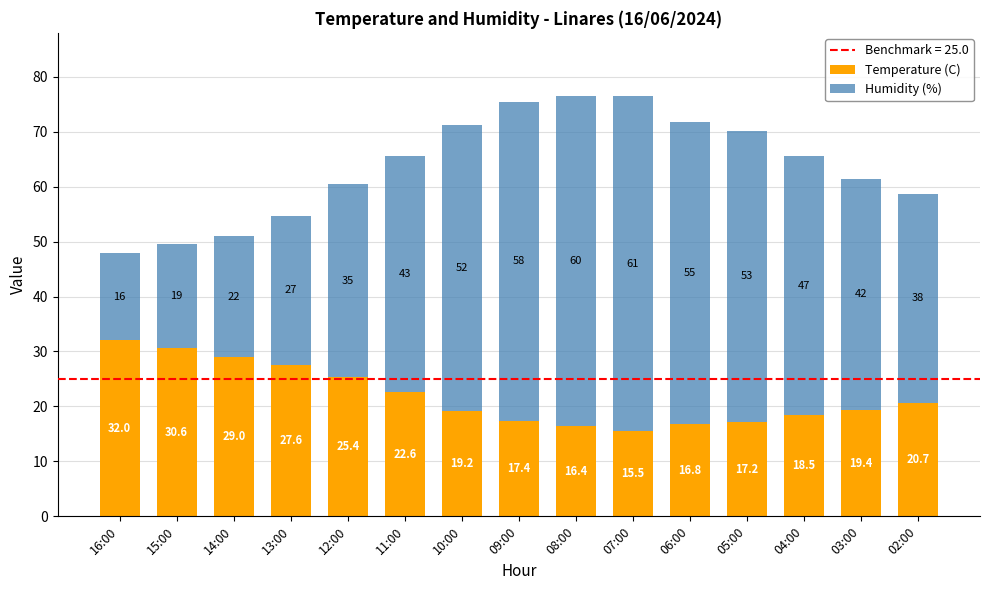

Where does the Temperature (C) series first go above 19?

16:00